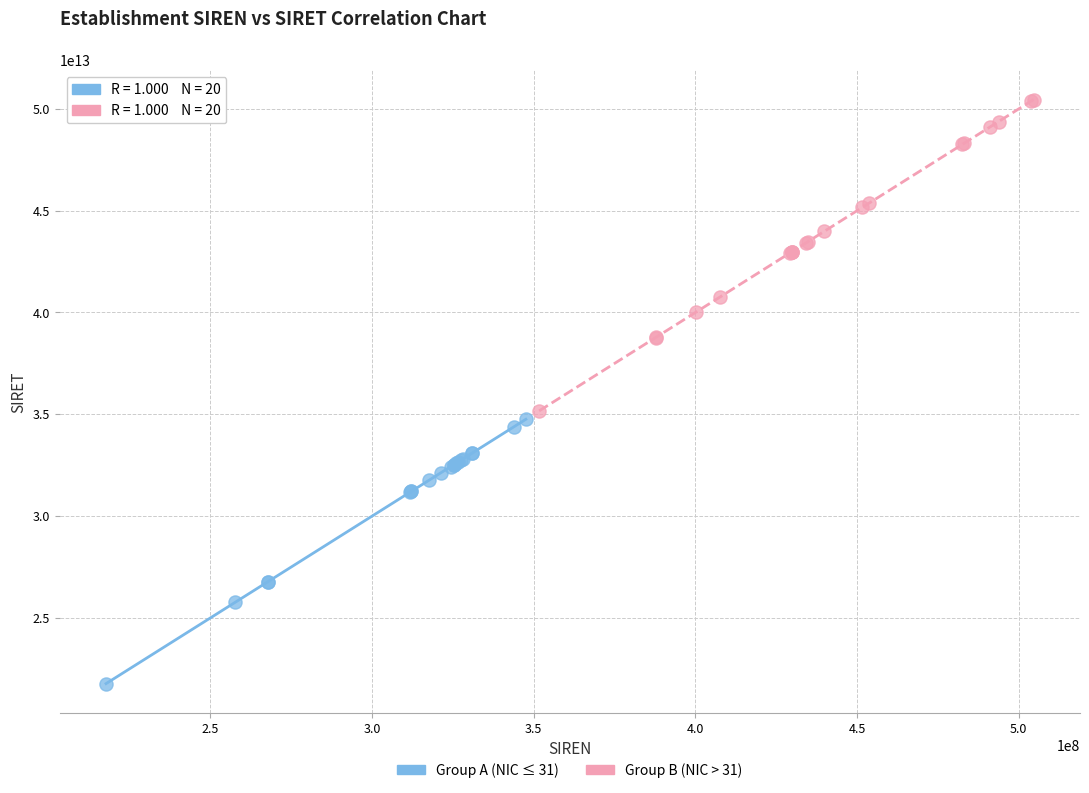

Which series reaches the maximum Y coordinate?

Group B (NIC > 31)